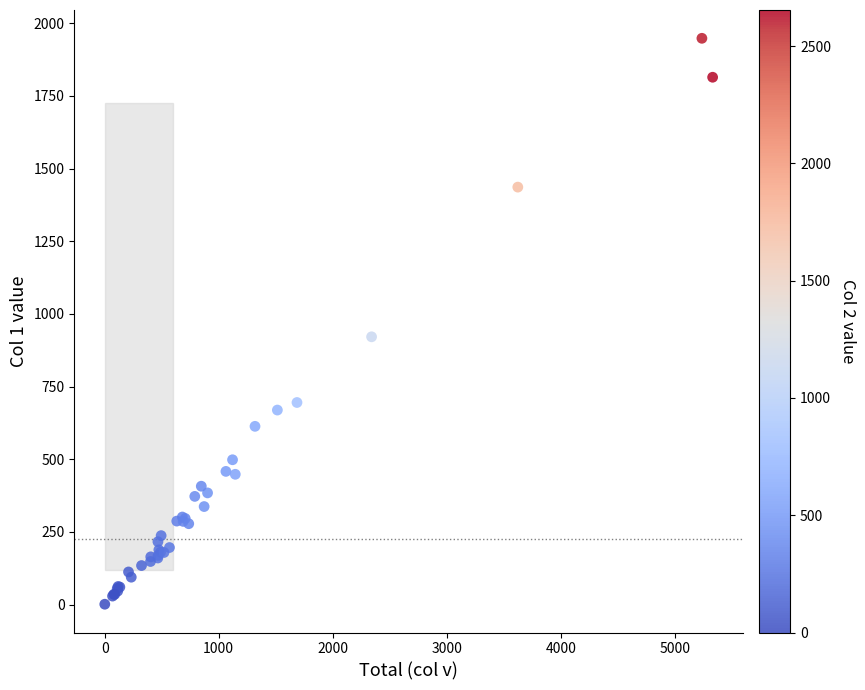

What Y value in the scatter plot is closest to 974?

921